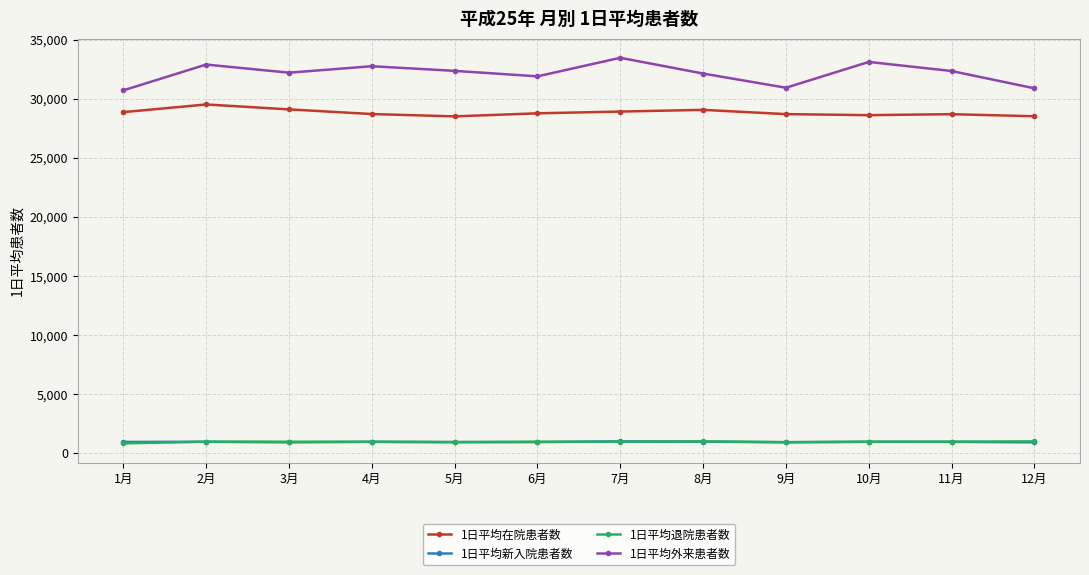

Which series has the widest spread of values?

1日平均外来患者数